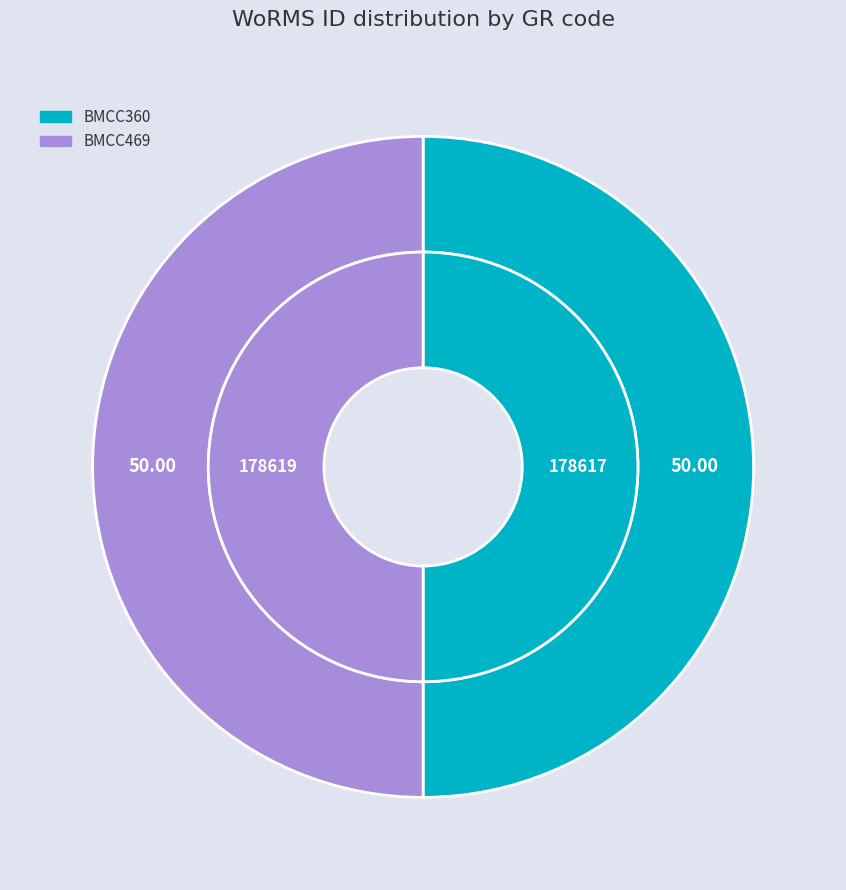

What is the majority slice?

BMCC469